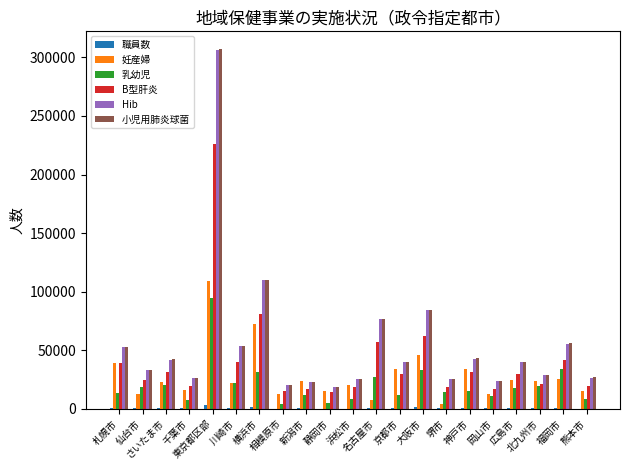

What is the sum of all Hib values?

1154107